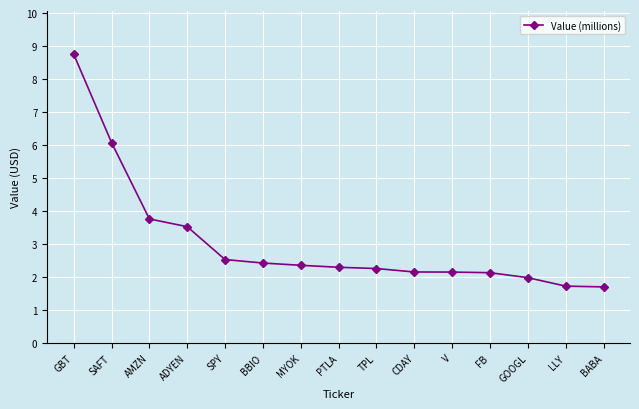

Does the chart display data point markers on the line(s)?

Yes